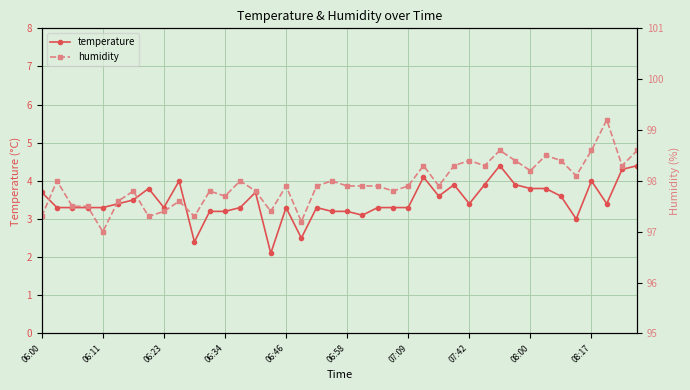

Is it true that temperature equals 3.2 at 06:58?

True